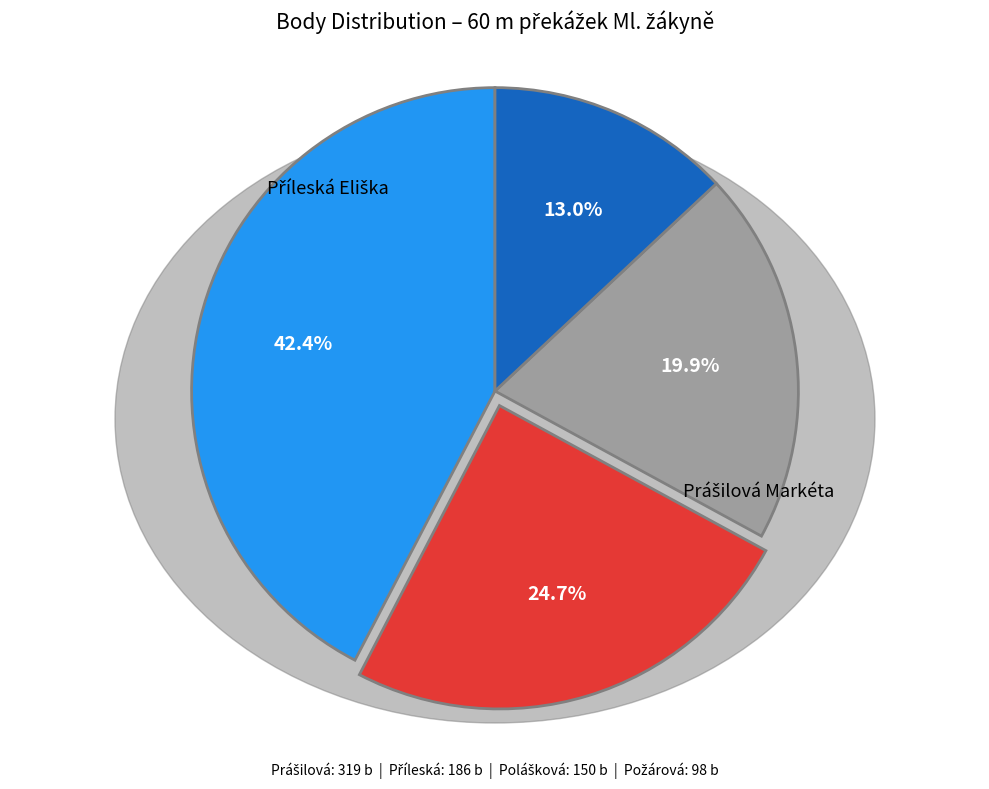

Is there any slice that represents more than half of the pie?

No